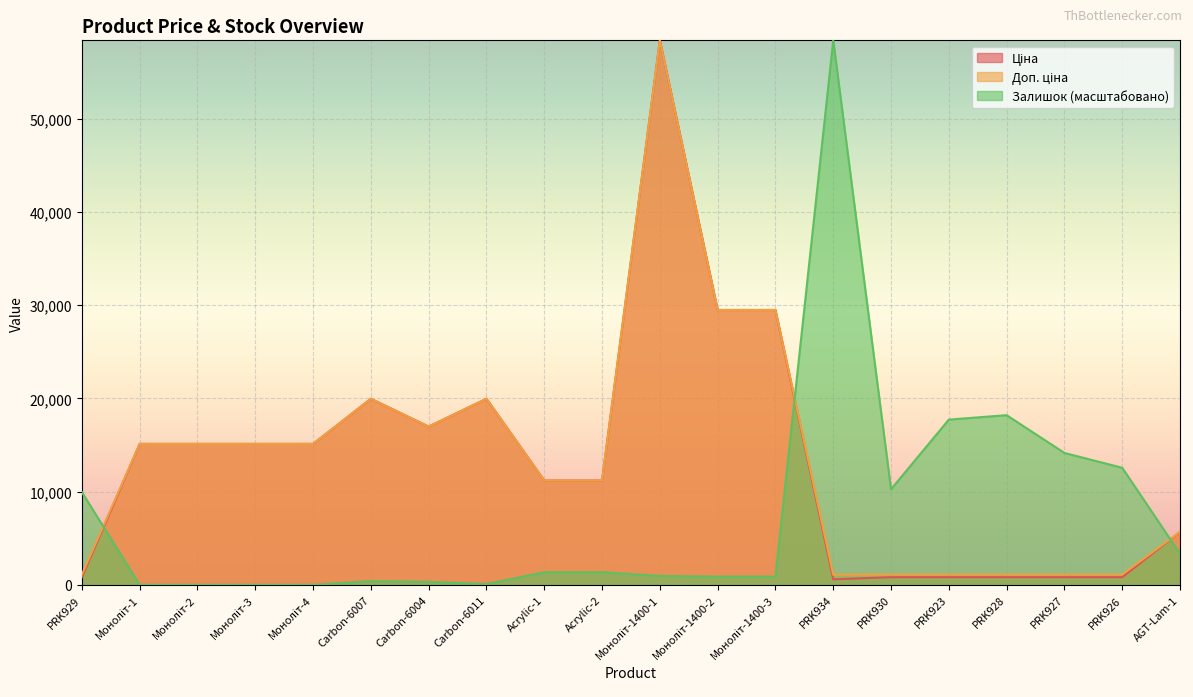

What position from the left is Acrylic-2?

10